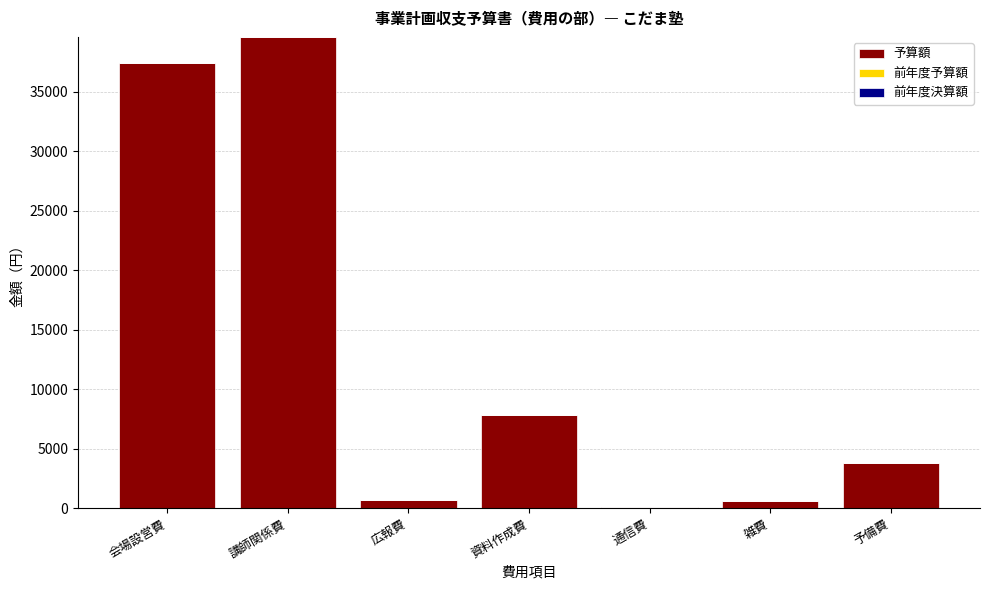

How many distinct data groups are displayed?

1